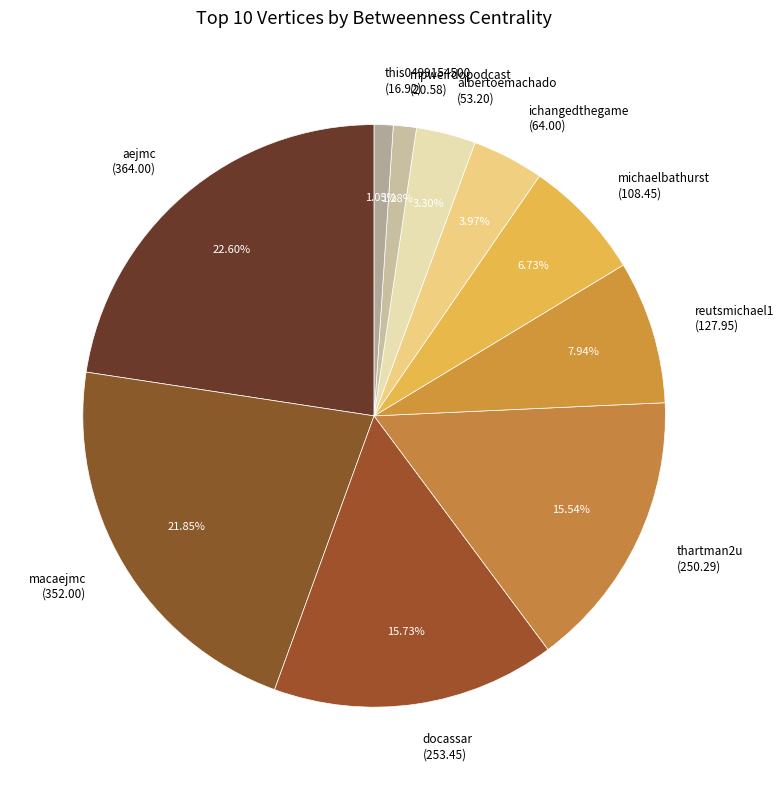

Do albertoemachado and thartman2u together represent more than half of the pie?

No